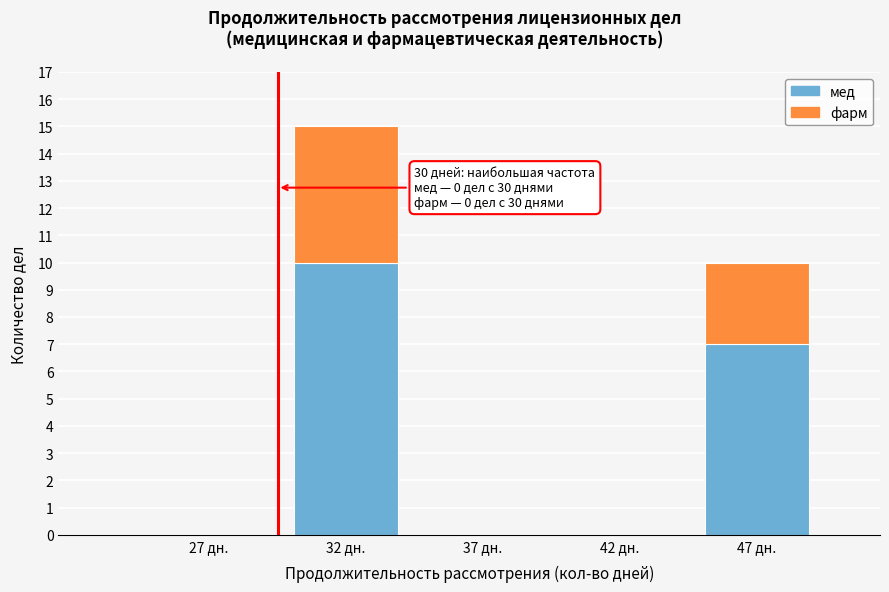

Reading left to right, transcribe the values for мед.

27 дн.=0	32 дн.=10	37 дн.=0	42 дн.=0	47 дн.=7